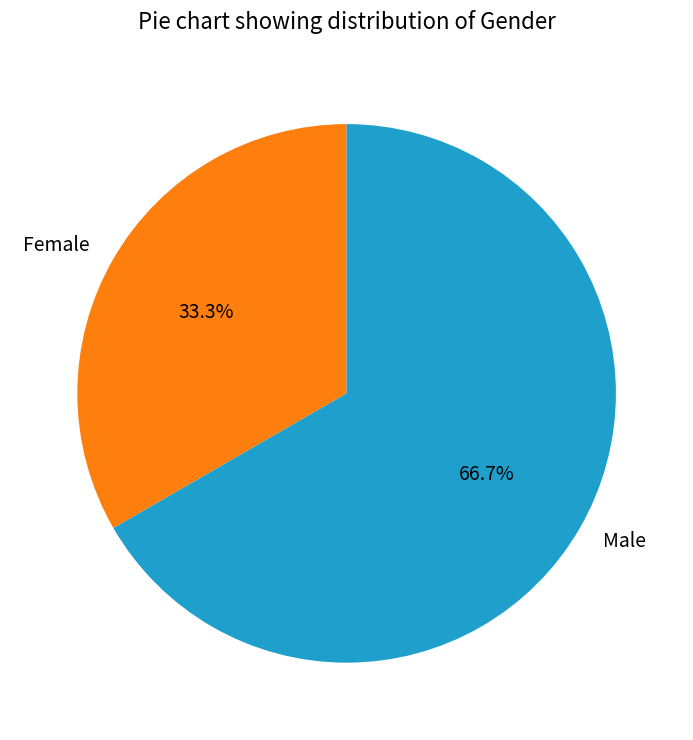

Which slice is the largest?

Male